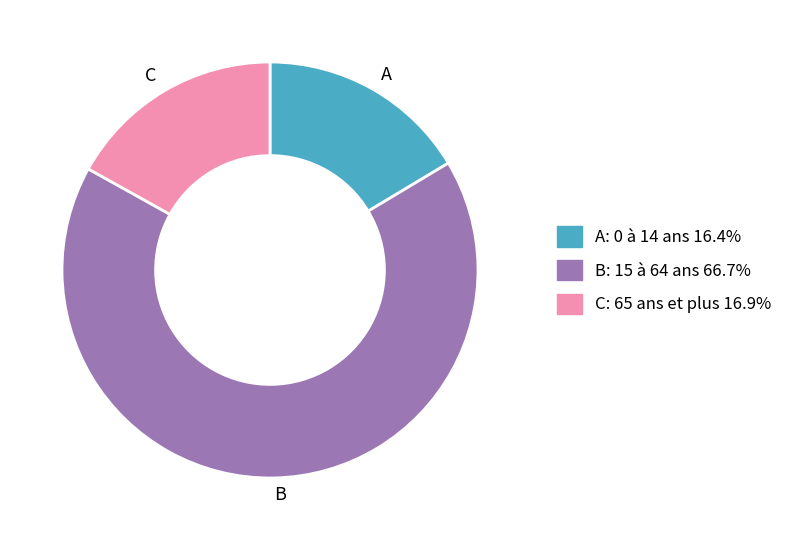

Is there a majority slice in this chart?

Yes